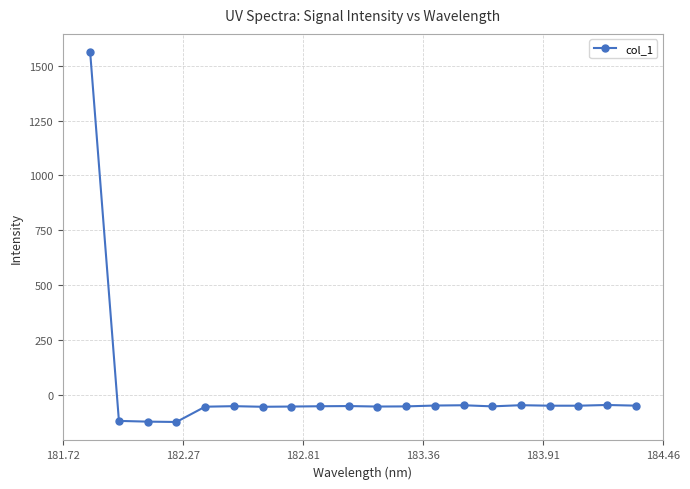

How many lines are shown in the chart?

1